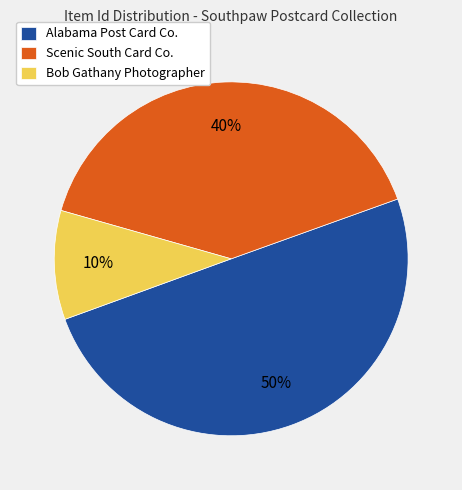

The Scenic South Card Co. slice represents 29% of the pie. True or false?

False